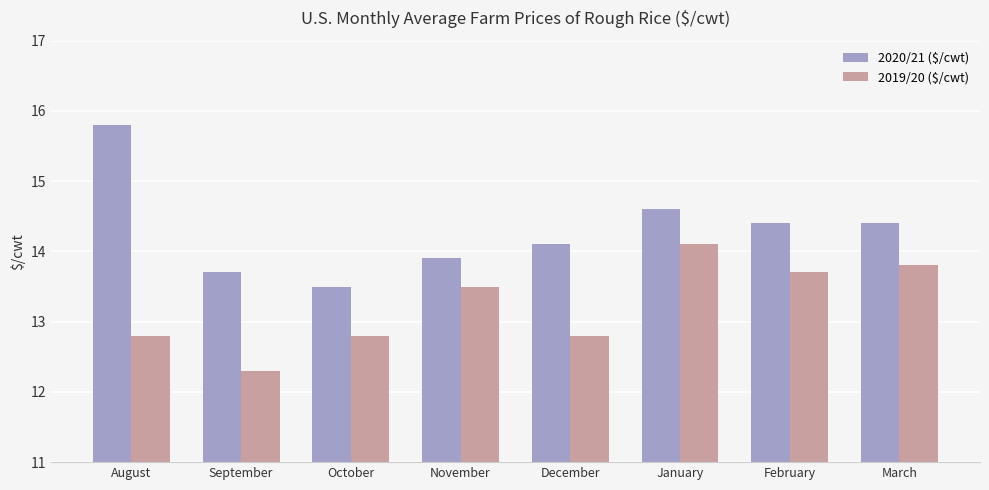

What is the difference between the maximum and minimum values in the 2020/21 ($/cwt) series?

2.3